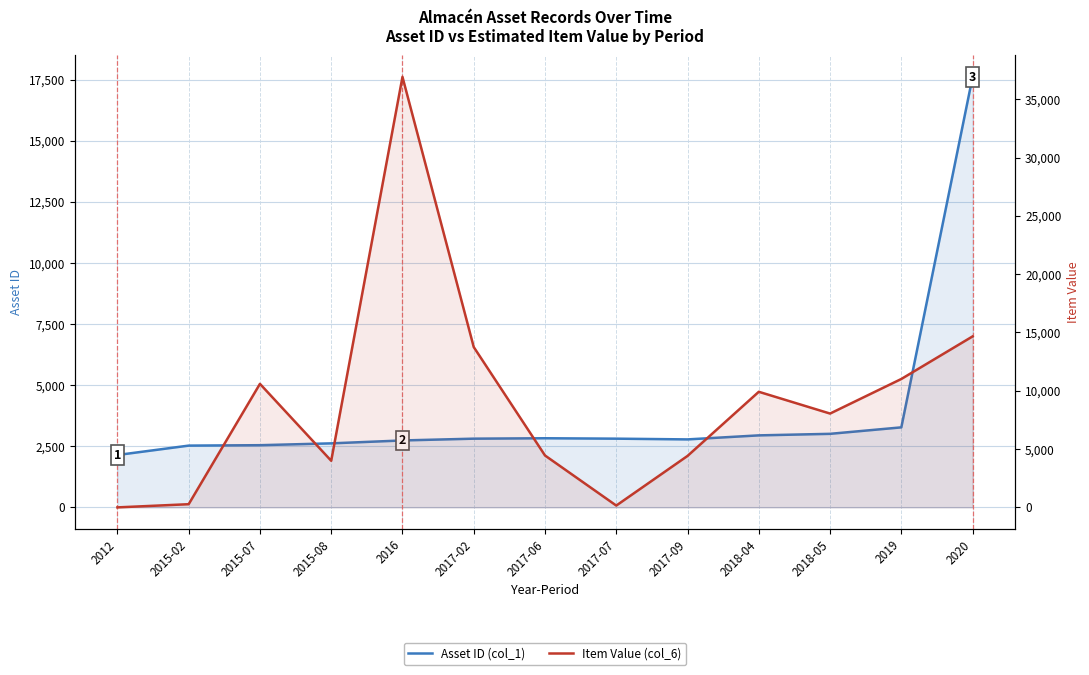

What is the total value across all series at 2015-02?

2802.0